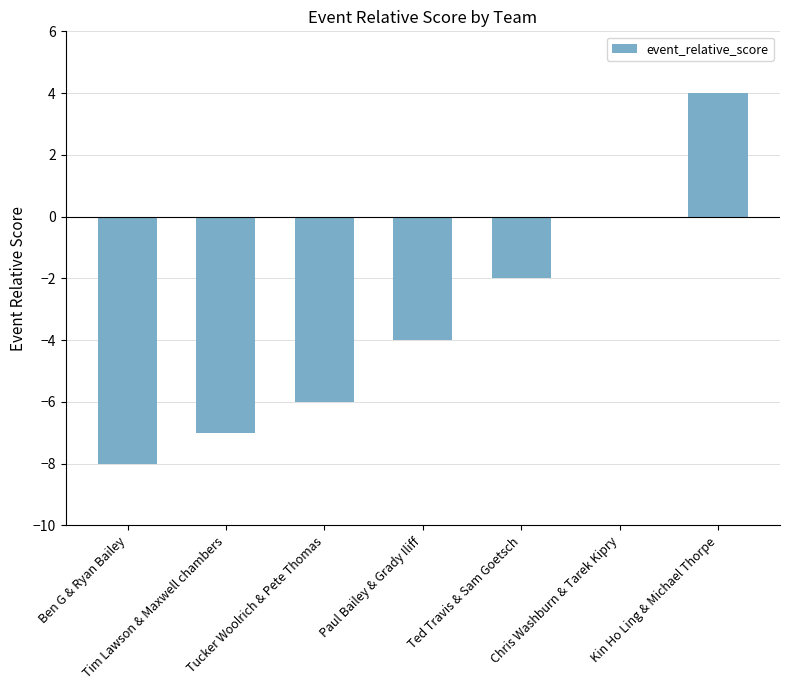

What is the maximum value shown in the chart?

4